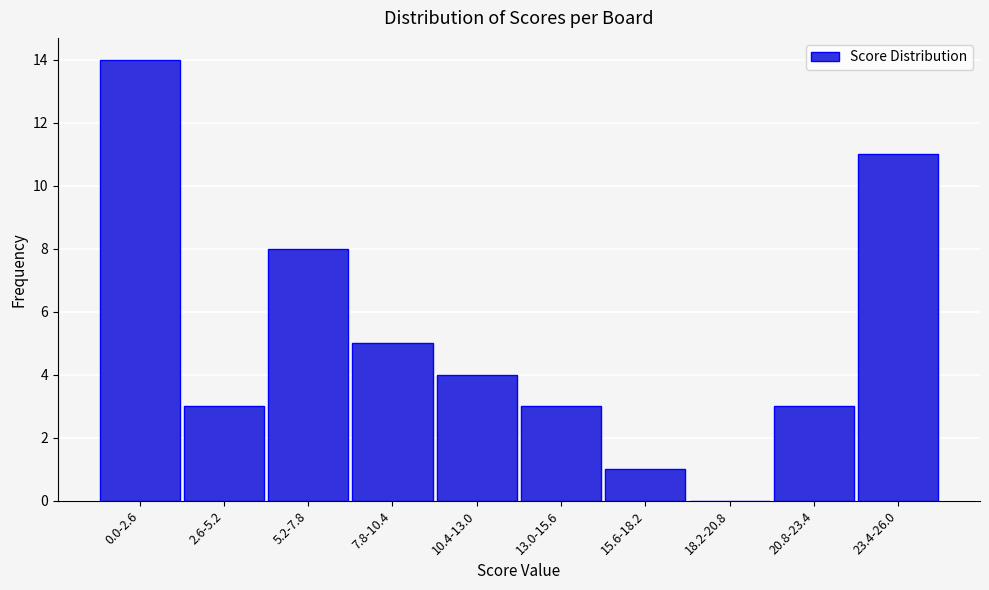

Reading left to right, list all the values displayed in this chart.

0.0-2.6=14	2.6-5.2=3	5.2-7.8=8	7.8-10.4=5	10.4-13.0=4	13.0-15.6=3	15.6-18.2=1	18.2-20.8=0	20.8-23.4=3	23.4-26.0=11